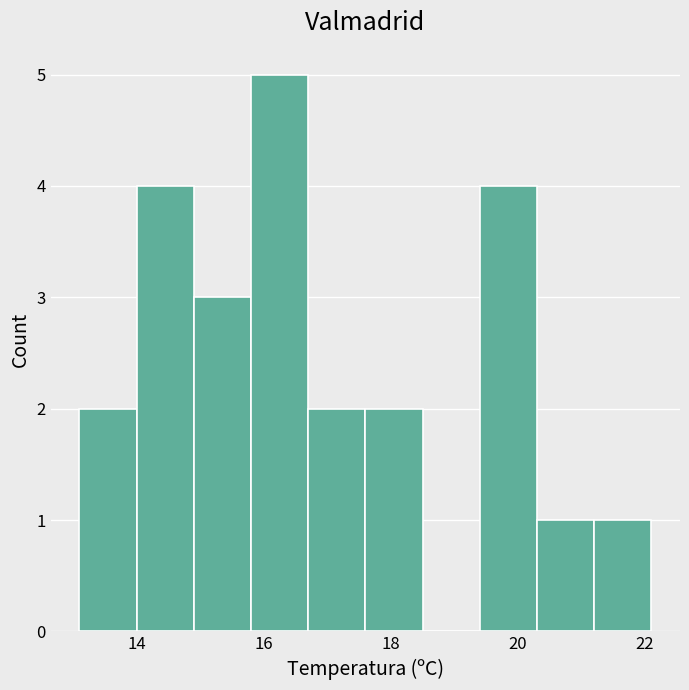

What is the height of the bar covering 14.9 to 15.8 on the x-axis? Neither the bar edges nor the heights are printed on the chart, so give them approximately, as read against the axes.

3